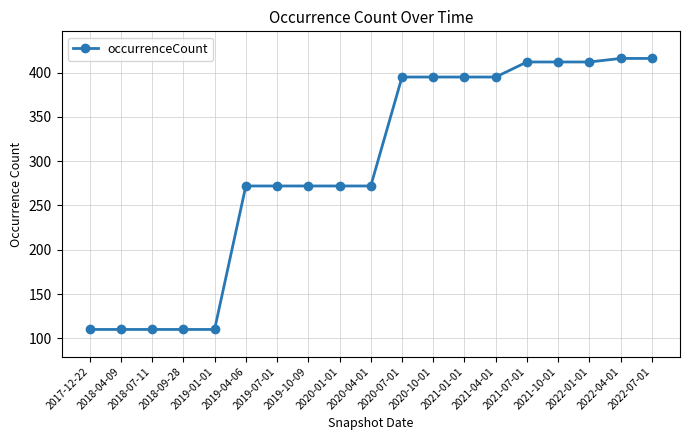

What is the greatest value displayed?

416